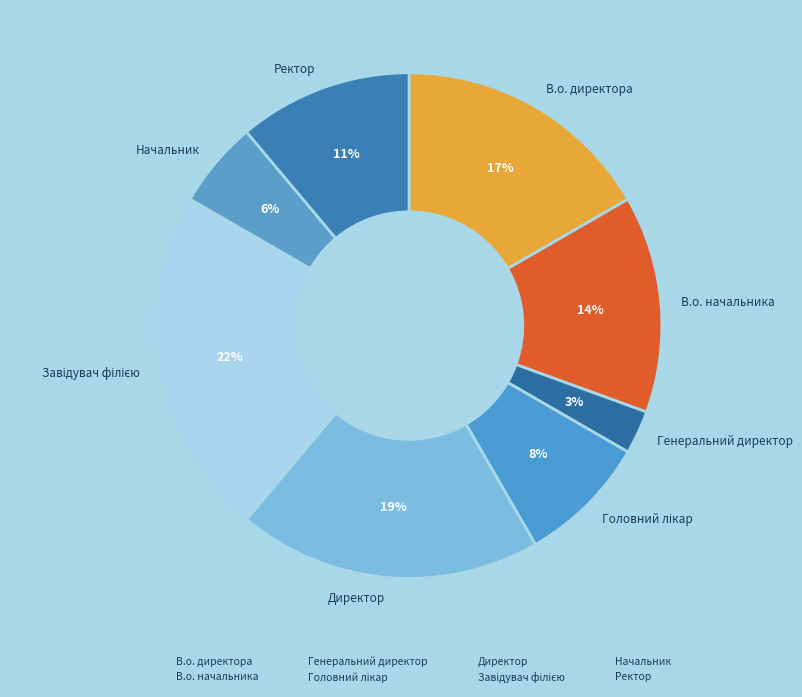

True or false: Ректор accounts for 4% of the total.

False